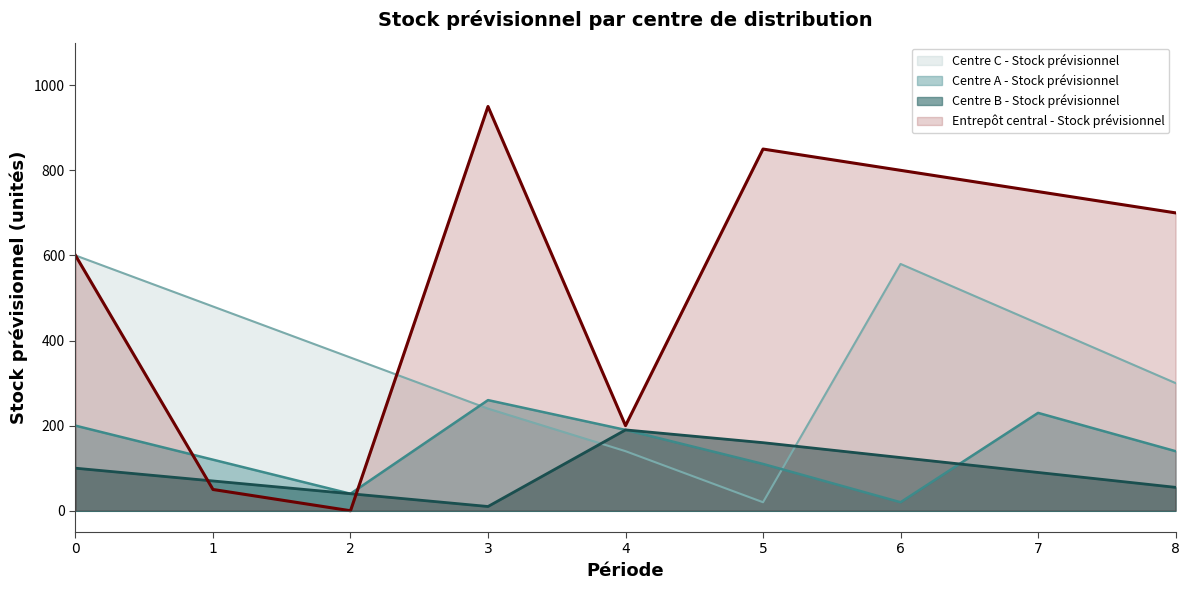

The Entrepôt central - Stock prévisionnel series shows 750 at 7. True or false?

True